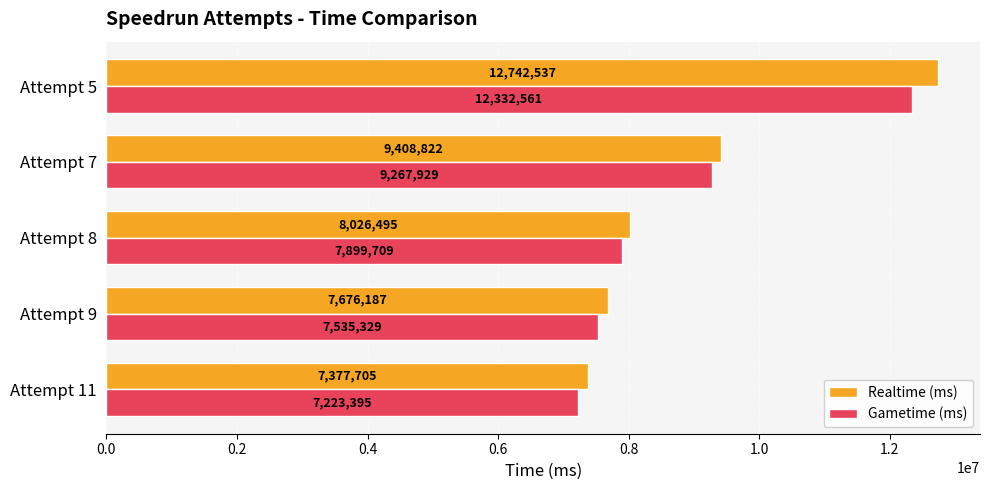

Which series changed the most between Attempt 8 and Attempt 5?

Realtime (ms)